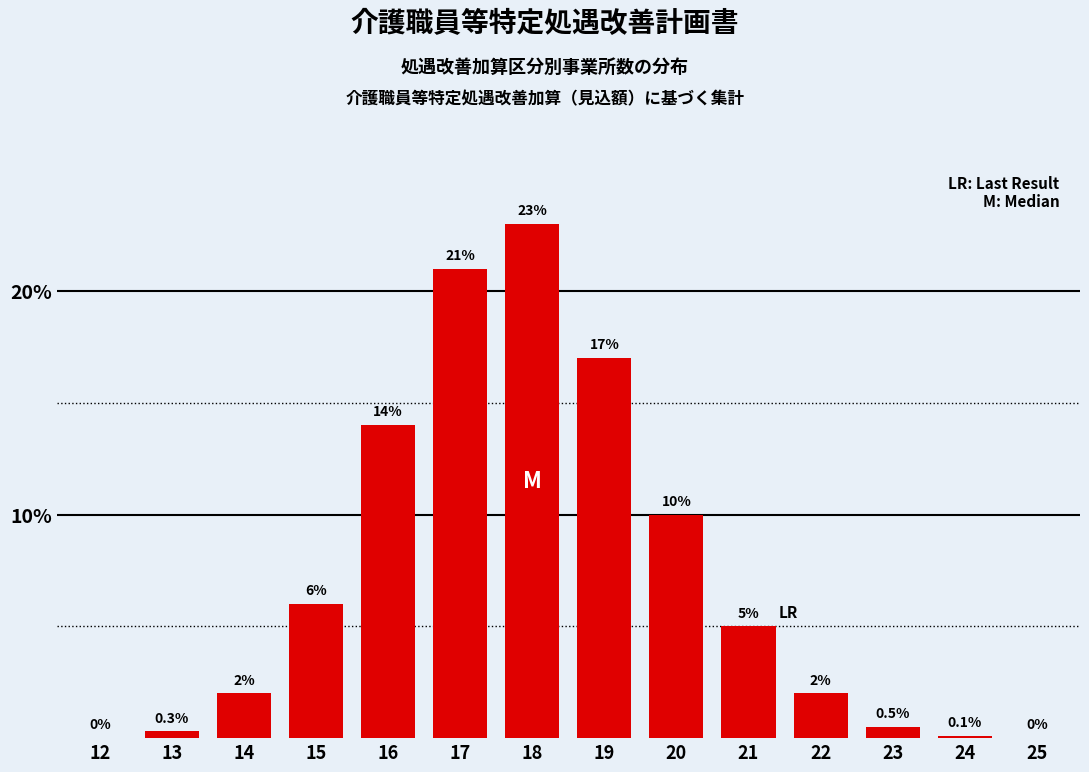

Reading left to right, list all the values displayed in this chart.

12=0.0	13=0.3	14=2.0	15=6.0	16=14.0	17=21.0	18=23.0	19=17.0	20=10.0	21=5.0	22=2.0	23=0.5	24=0.1	25=0.0